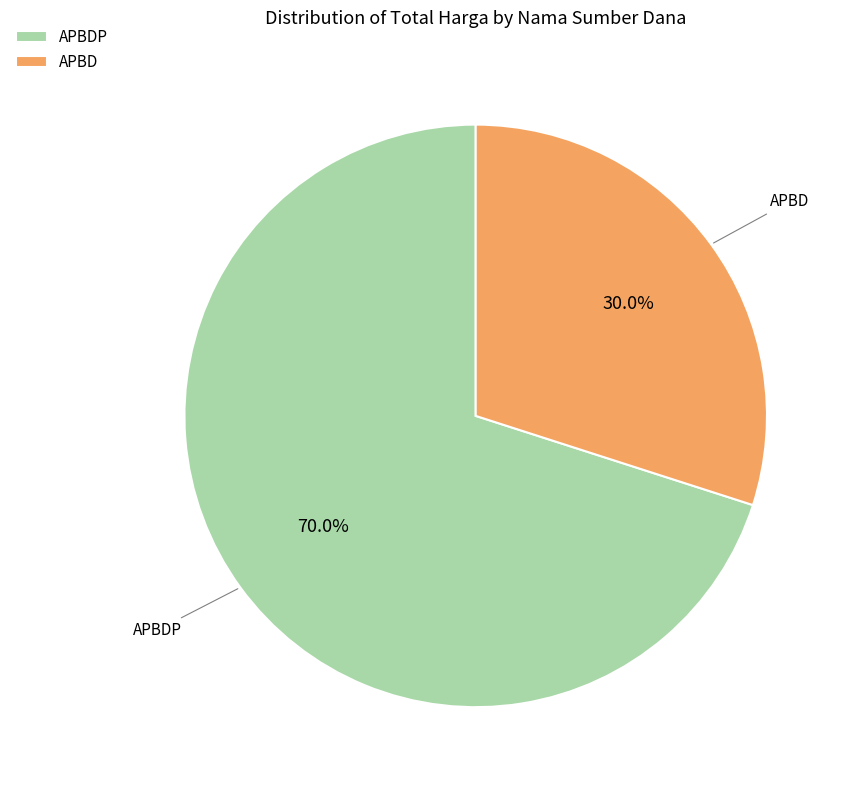

How many segments does this pie chart have?

2